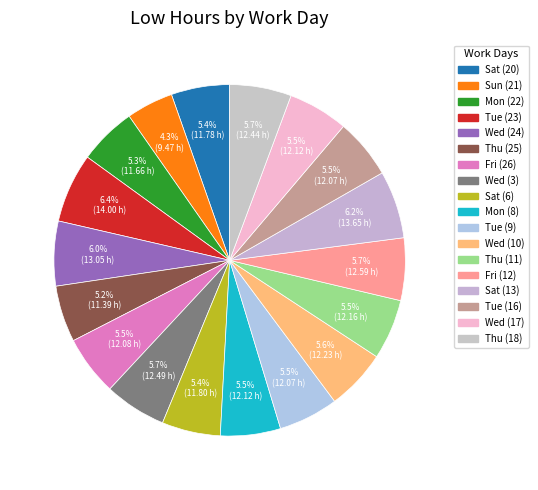

How many segments does this pie chart have?

18